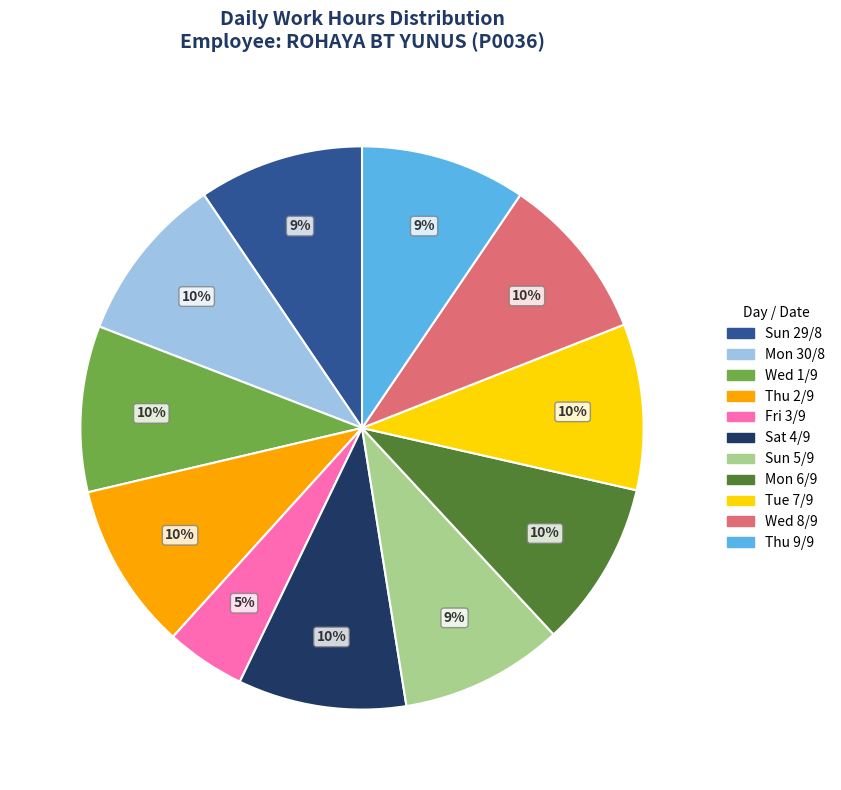

Is there any slice that represents more than half of the pie?

No